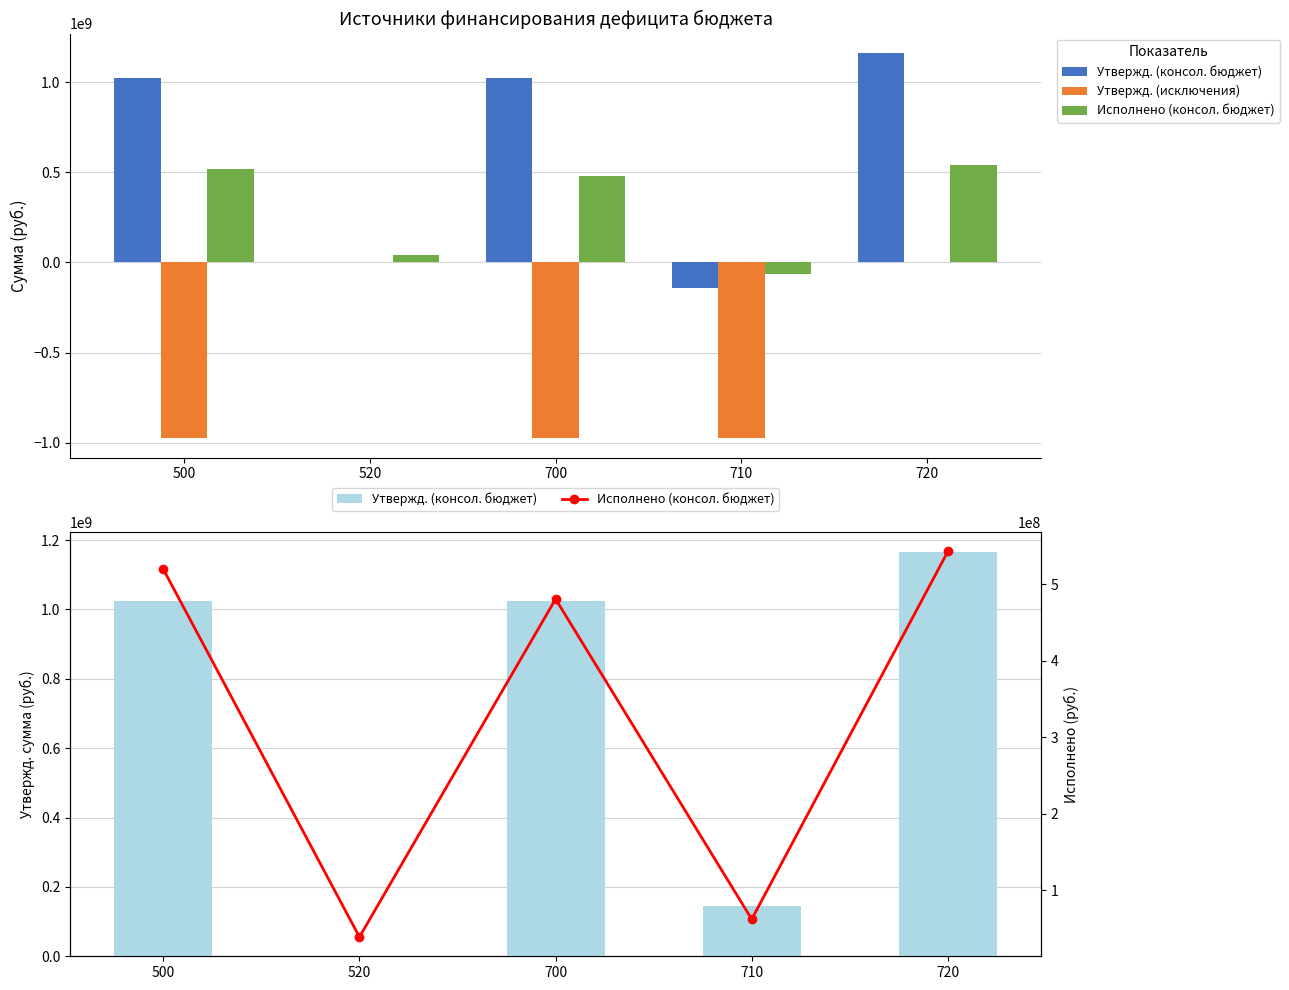

Rank the series by their maximum value, from highest to lowest.

Утвержд. (консол. бюджет), Исполнено (консол. бюджет), Утвержд. (исключения)